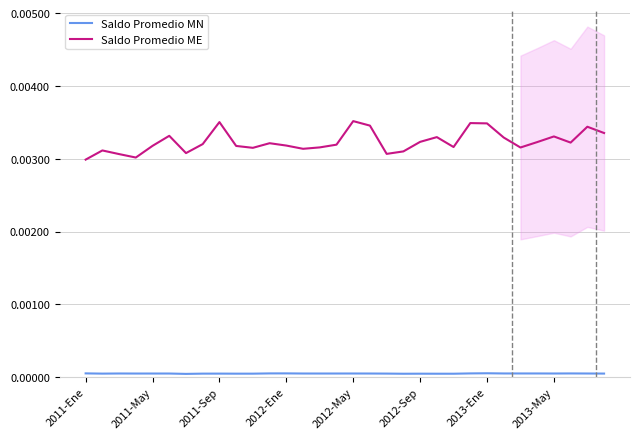

List the series in order of their overall mean, highest first.

Saldo Promedio ME, Saldo Promedio MN